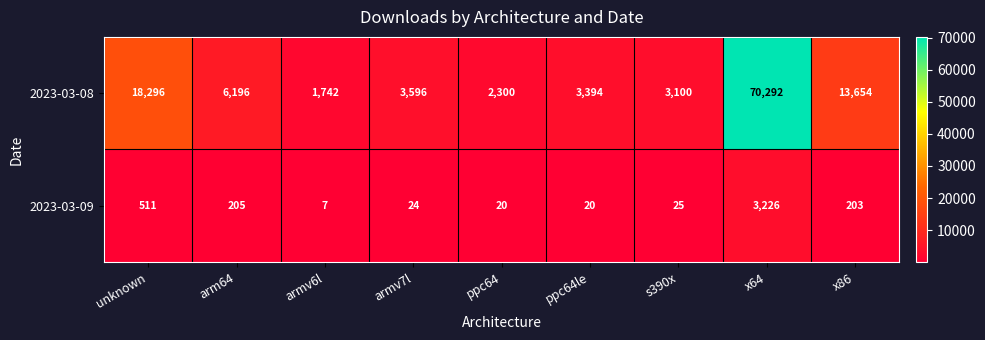

Which series has the widest spread of values?

2023-03-08